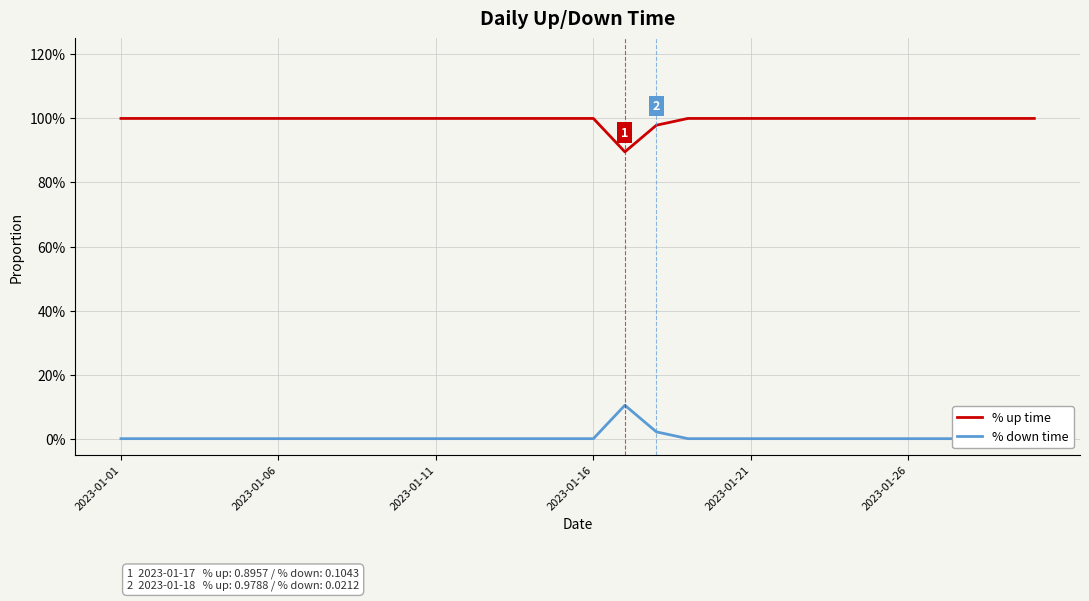

True or false: % down time and % up time cross at least once.

False